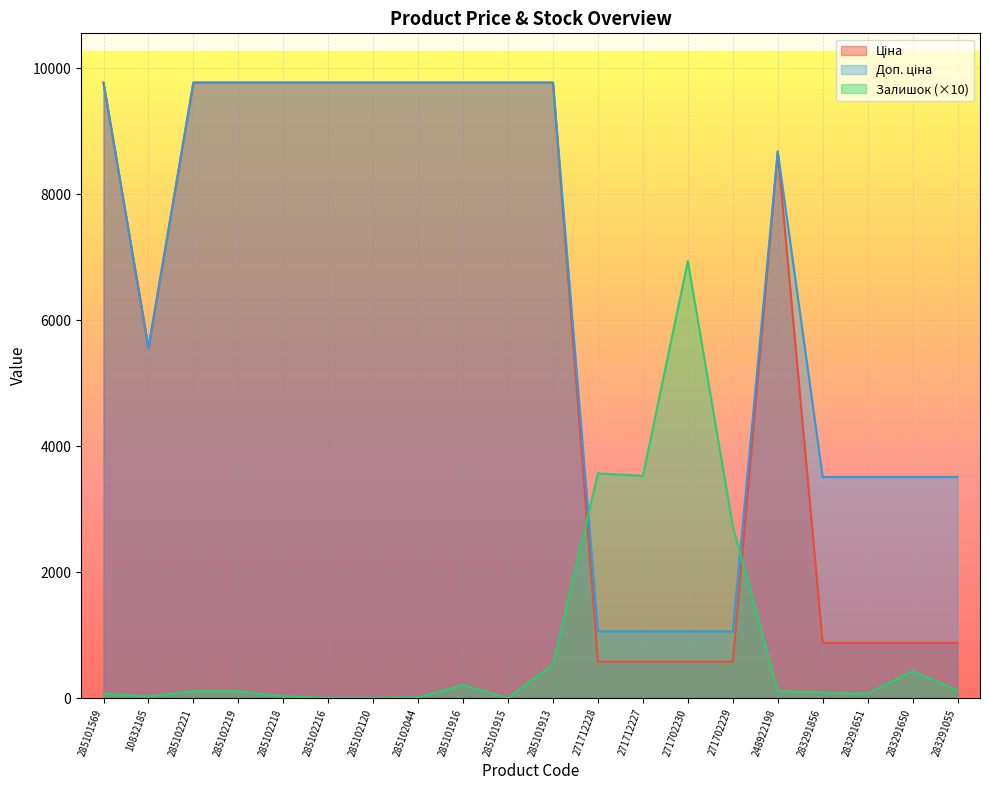

What is the label of the 17th point from the left?

283291856